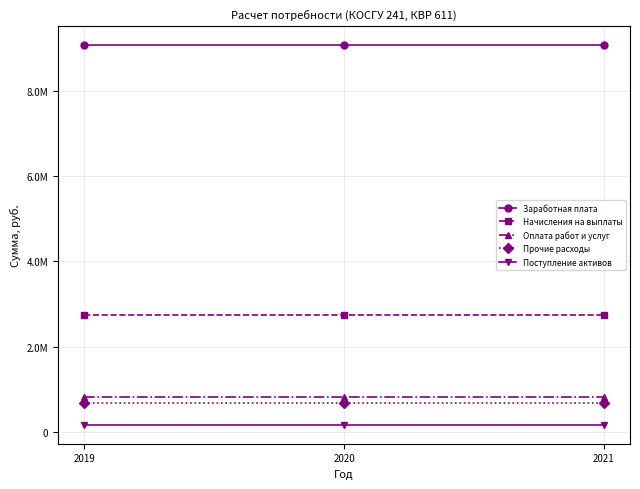

List the labels in order of Прочие расходы value, smallest first.

2019, 2020, 2021